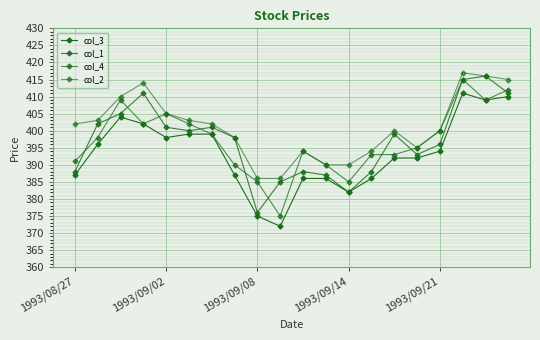

What is the value of the col_4 point at the 18th from the left?

415